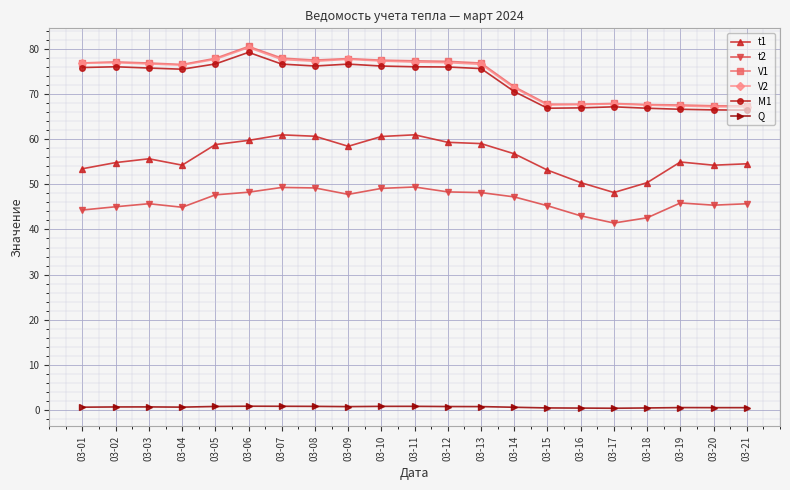

True or false: V1 and M1 cross at least once.

False